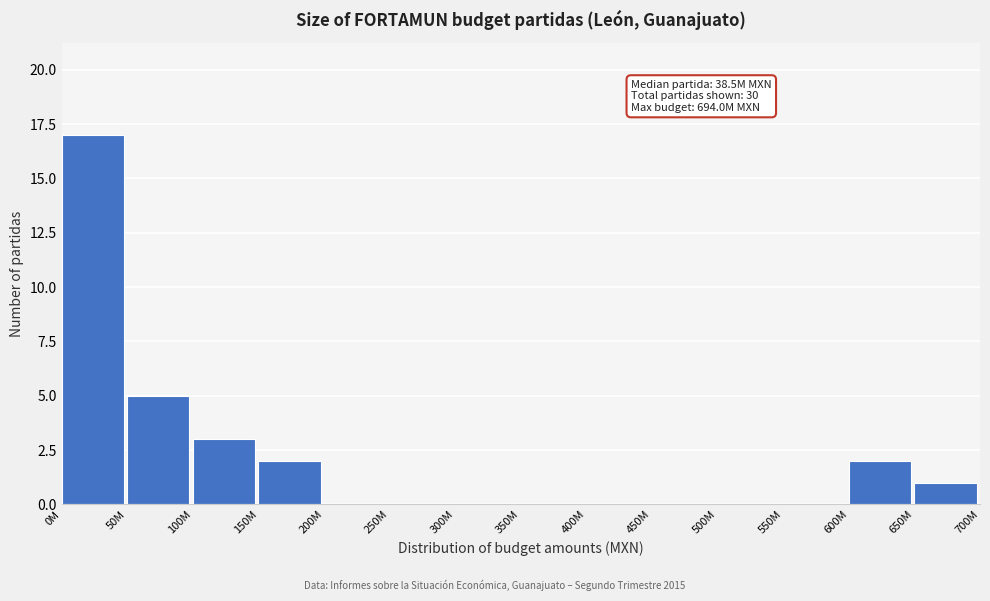

Reading left to right, extract all data points from this chart.

0M=17	50M=5	100M=3	150M=2	200M=0	250M=0	300M=0	350M=0	400M=0	450M=0	500M=0	550M=0	600M=2	650M=1